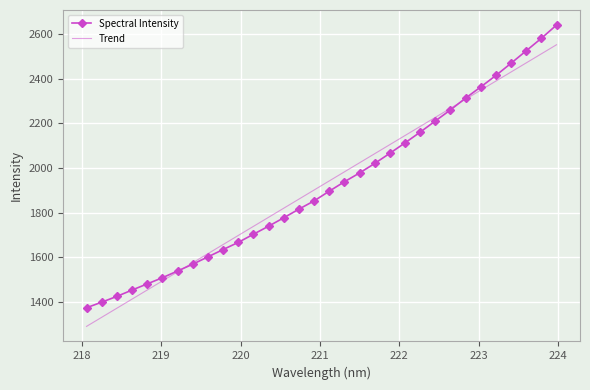

Reading left to right, extract all data points from this chart.

218.0596=1373.1	218.2508=1398.1	218.442=1424.0	218.6332=1452.5	218.8244=1480.0	219.0156=1507.7	219.2067=1537.9	219.3979=1568.3	219.589=1601.2	219.7801=1633.9	219.9712=1666.1	220.1623=1702.6	220.3533=1738.7	220.5444=1776.4	220.7354=1815.1	220.9264=1852.1	221.1174=1895.5	221.3083=1937.8	221.4993=1977.2	221.6902=2020.0	221.8812=2065.5	222.0721=2112.2	222.263=2160.2	222.4538=2210.4	222.6447=2260.0	222.8355=2312.9	223.0264=2363.0	223.2172=2414.3	223.408=2469.1	223.5987=2524.8	223.7895=2580.8	223.9802=2640.1